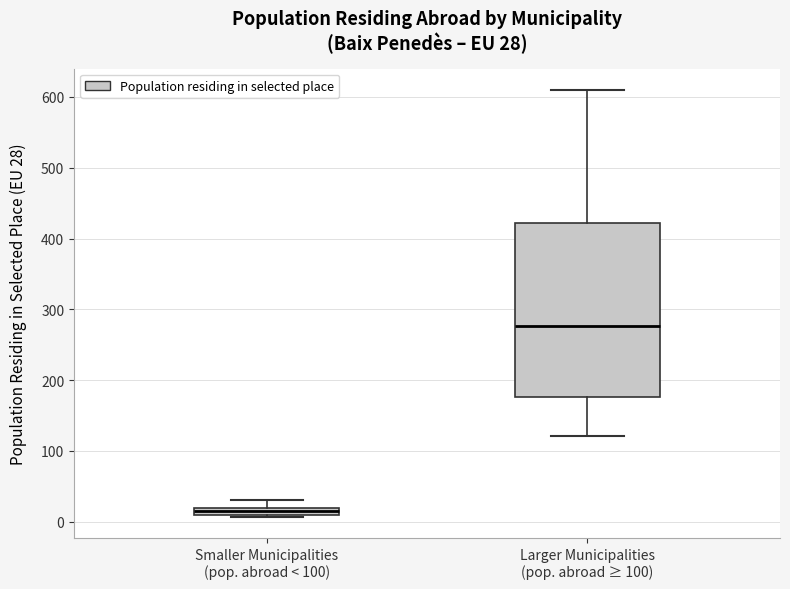

Which box's median line is the lowest?

Smaller Municipalities (pop. abroad < 100)